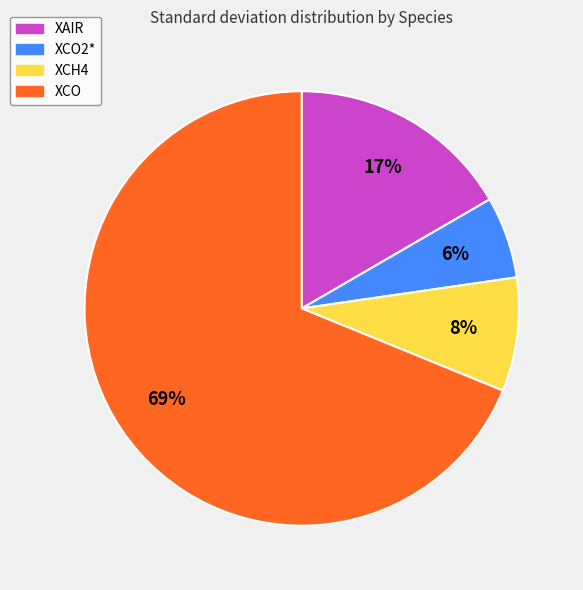

To the nearest percent, what is the difference between the largest and smallest slice percentages?

63%